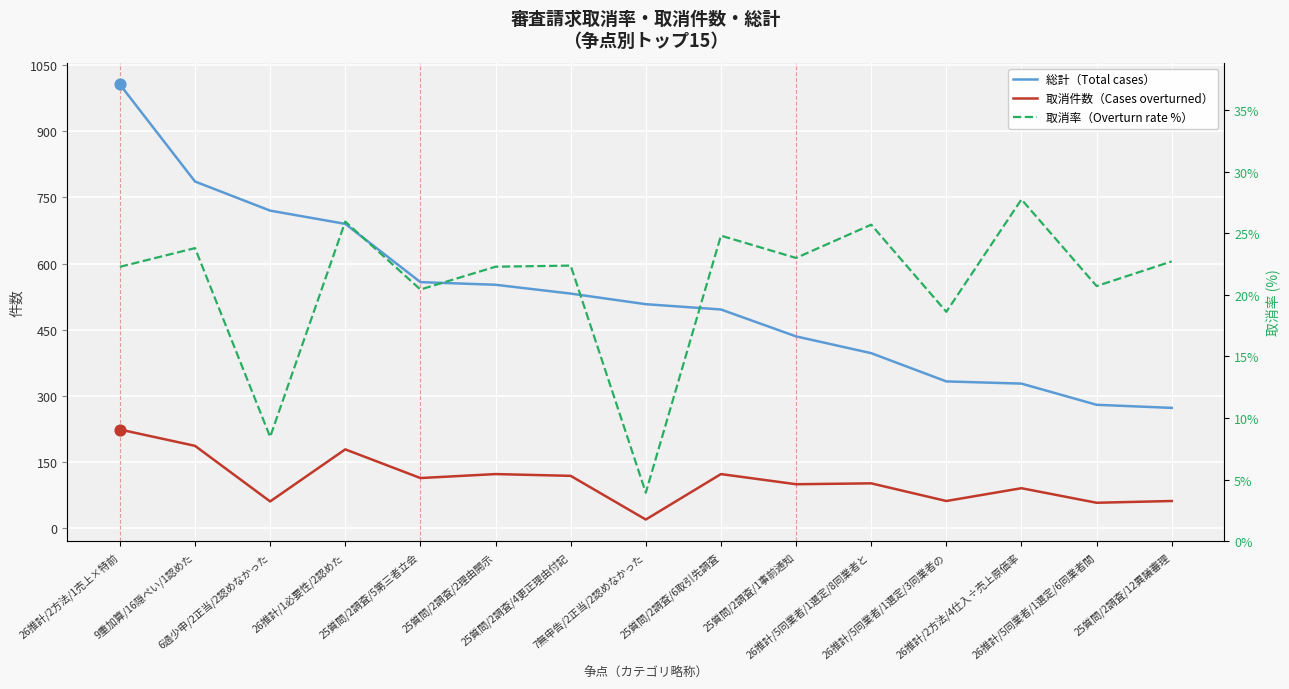

Which series contains the lowest Y value?

取消率（Overturn rate %）